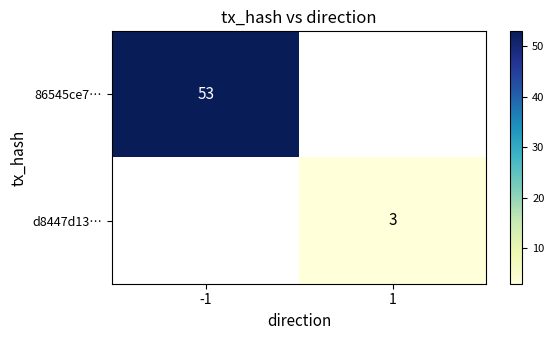

The d8447d13… series shows 3 at 1. True or false?

True